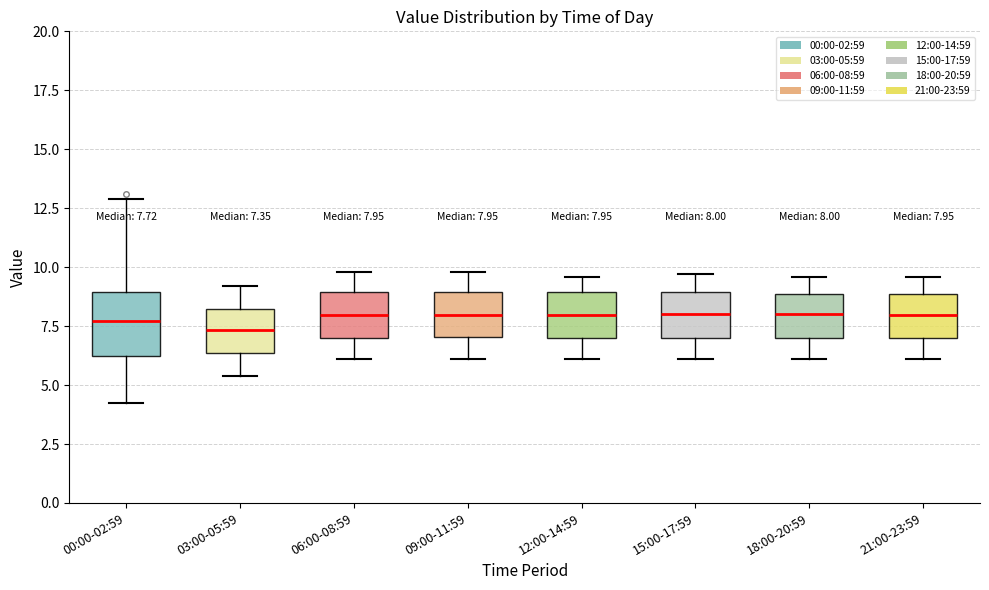

Comparing the boxes themselves (not the whiskers), which one is the tallest?

00:00-02:59